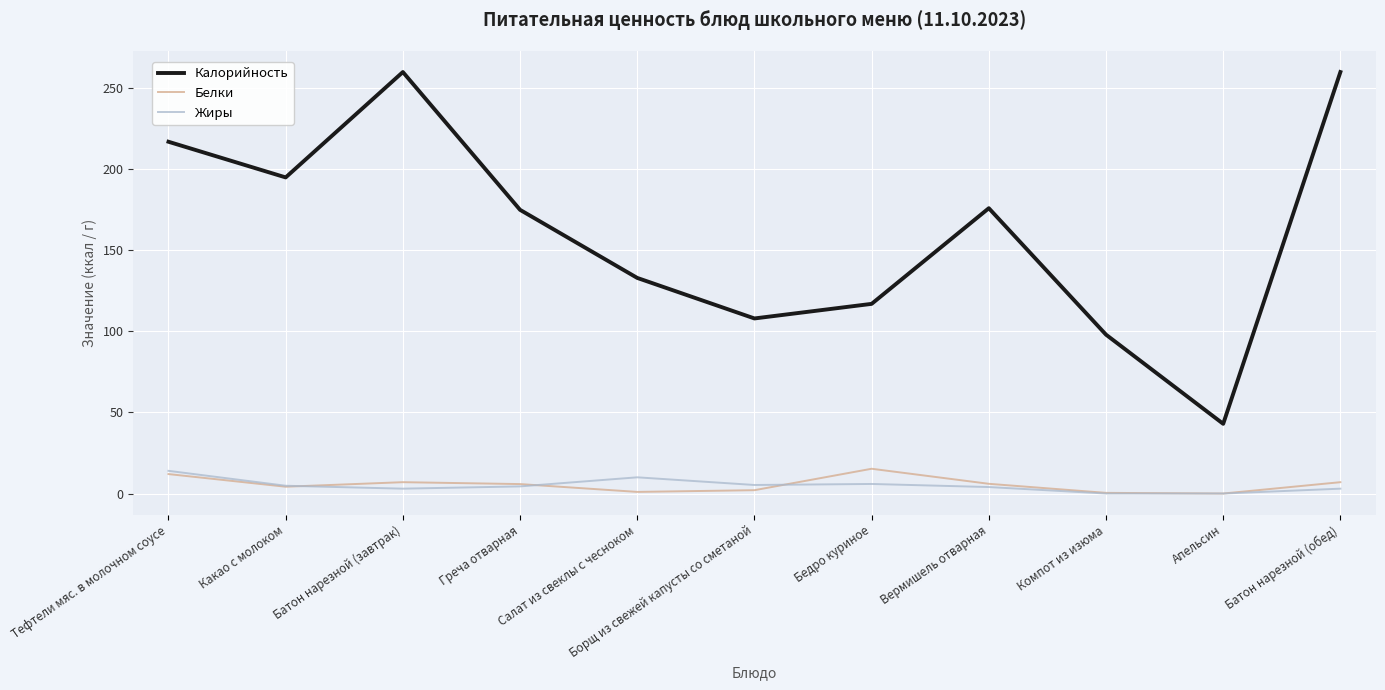

True or false: Жиры and Калорийность intersect in this chart.

False